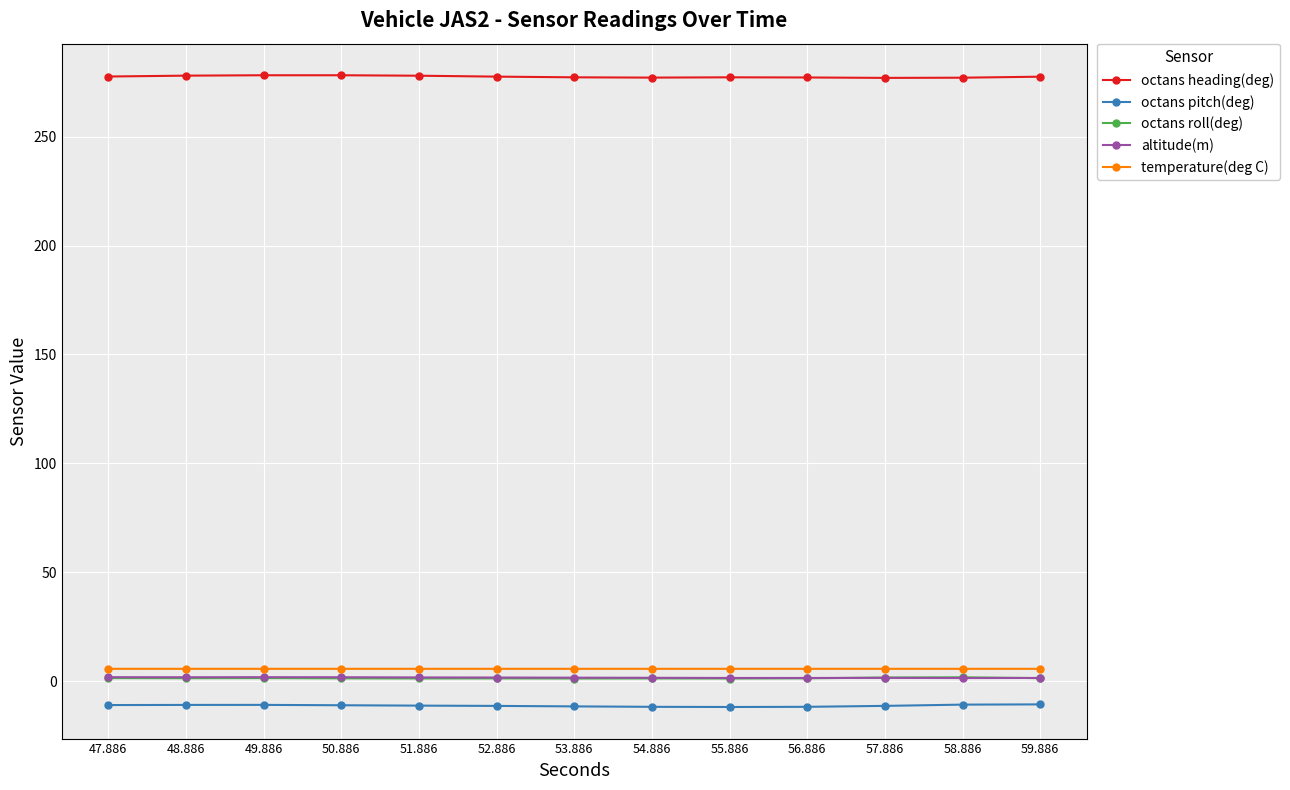

What is the difference between the maximum and second lowest values in the altitude(m) series?

0.4